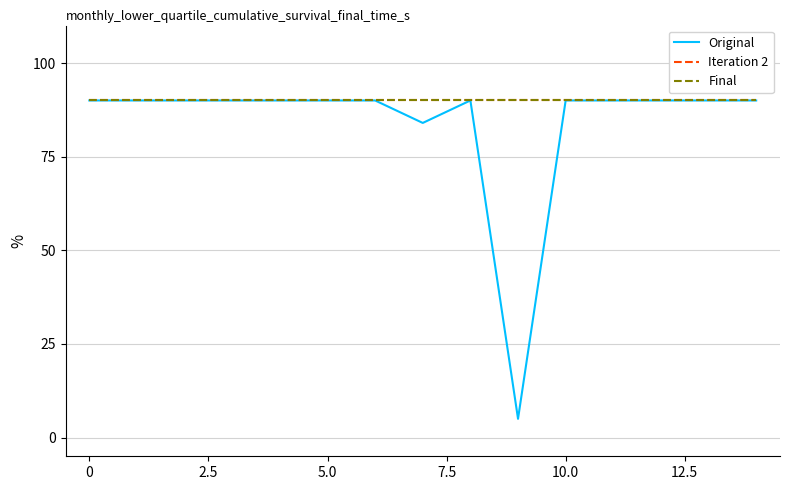

At how many categories does at least one series exceed 6?

15